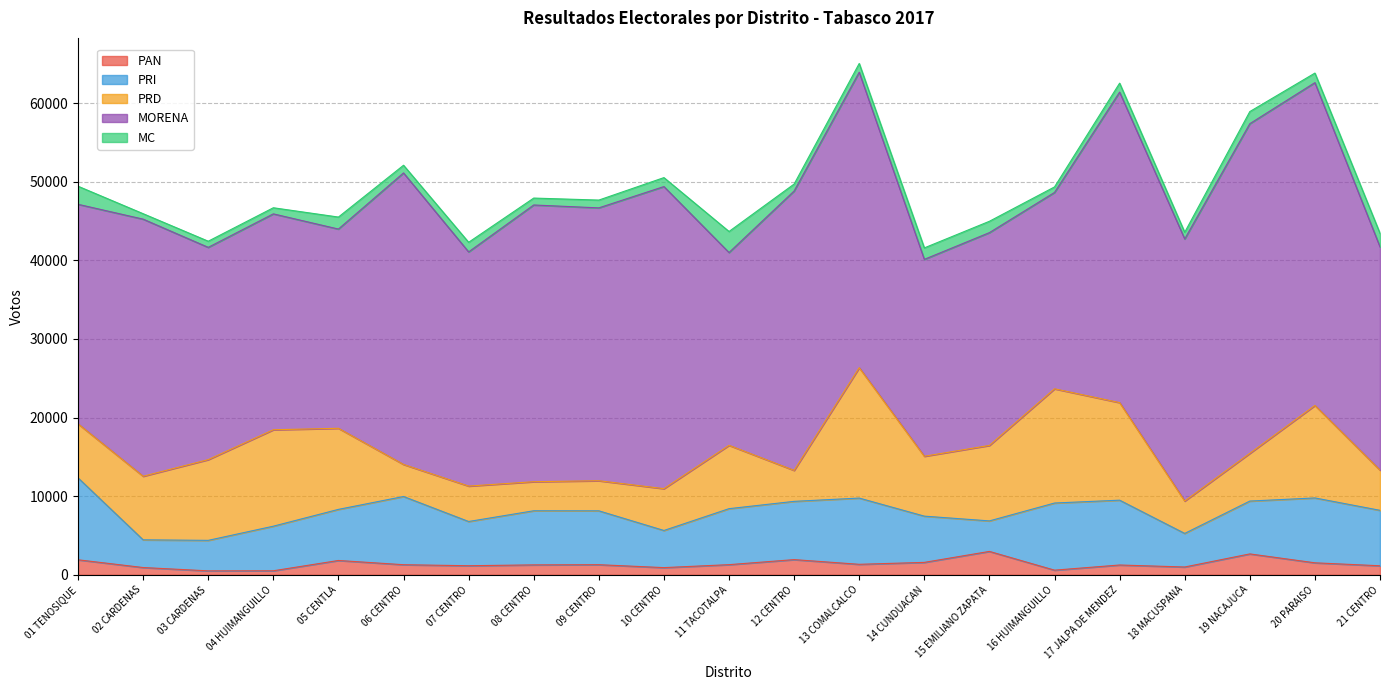

True or false: PRI has a value of 3525 at 02 CARDENAS.

True